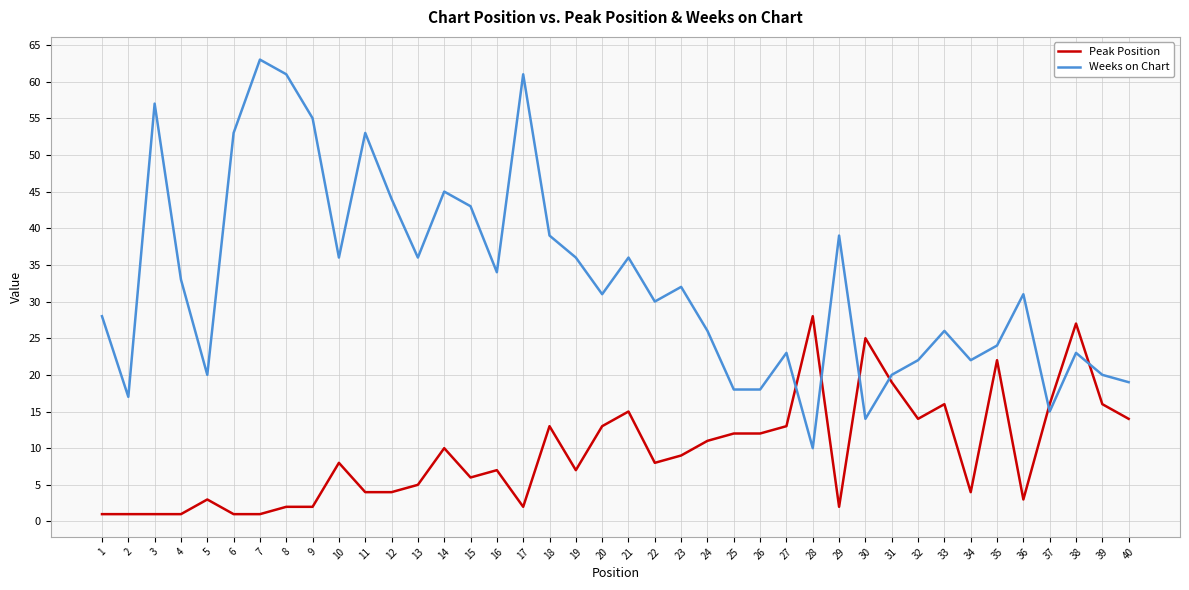

Which series has the widest spread of values?

Weeks on Chart